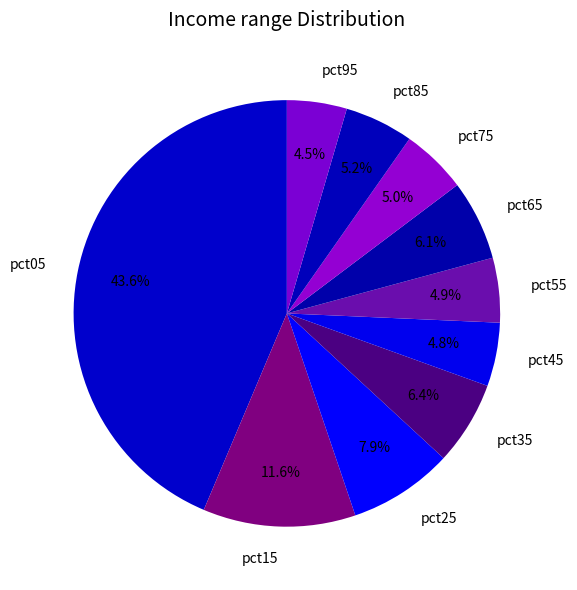

Is it true that pct85 is 17% of the pie?

False